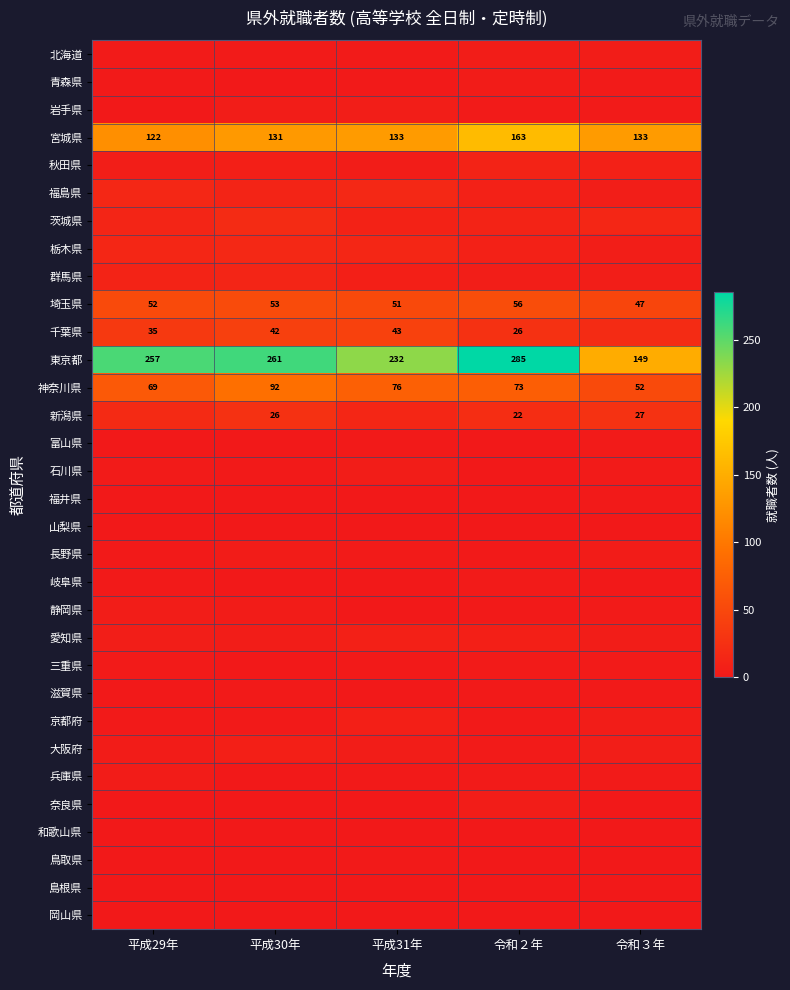

How many series are shown in this chart?

32